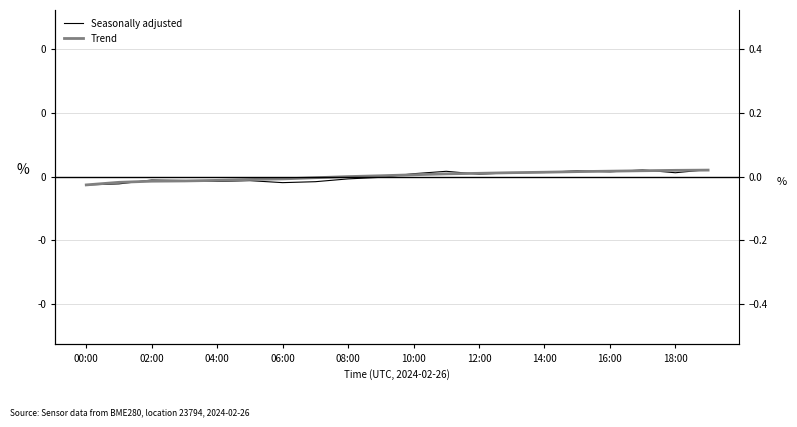

At 06:00, list the series in order from smallest to largest.

Trend, Seasonally adjusted